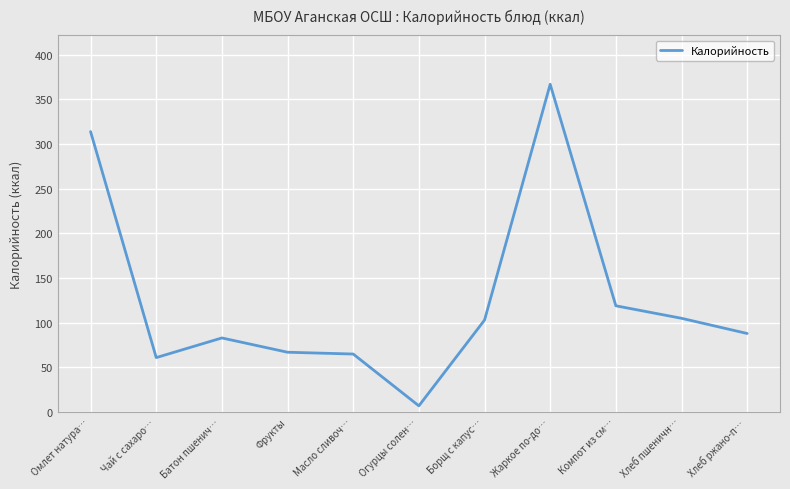

What position from the right is Батон пшенич…?

9